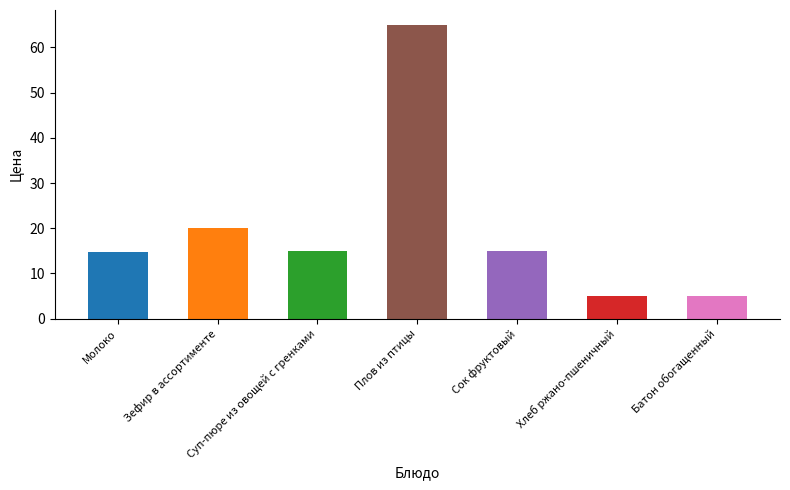

Reading left to right, extract all data points from this chart.

Молоко=14.8	Зефир в ассортименте=20.0	Суп-пюре из овощей с гренками=15.0	Плов из птицы=65.0	Сок фруктовый=15.0	Хлеб ржано-пшеничный=5.0	Батон обогащенный=5.0